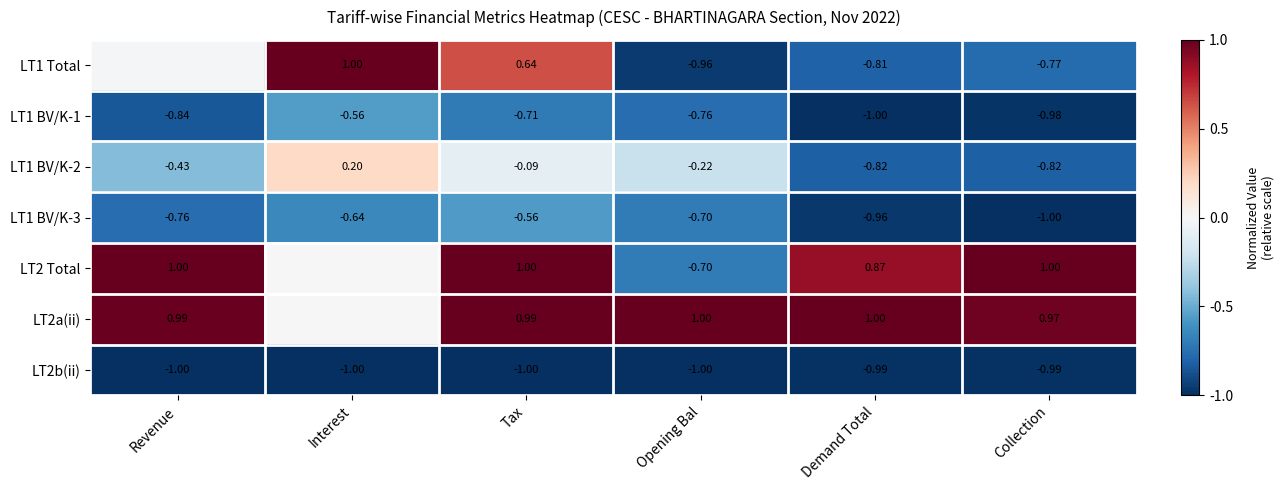

Is the value of LT2 Total at Opening Bal greater than the value of LT2b(ii) at Interest?

Yes